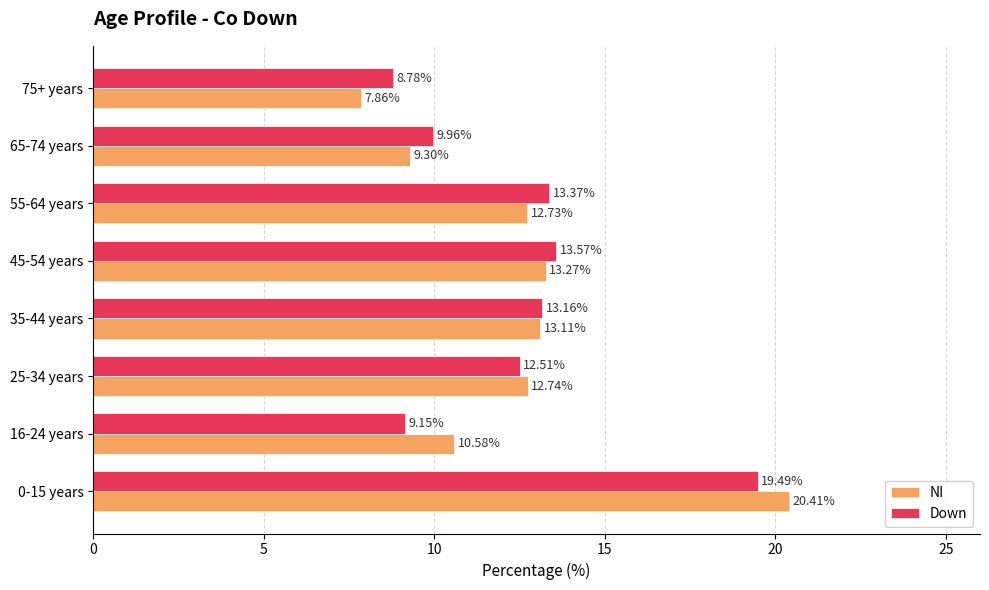

What is the highest value of the Down series?

19.5